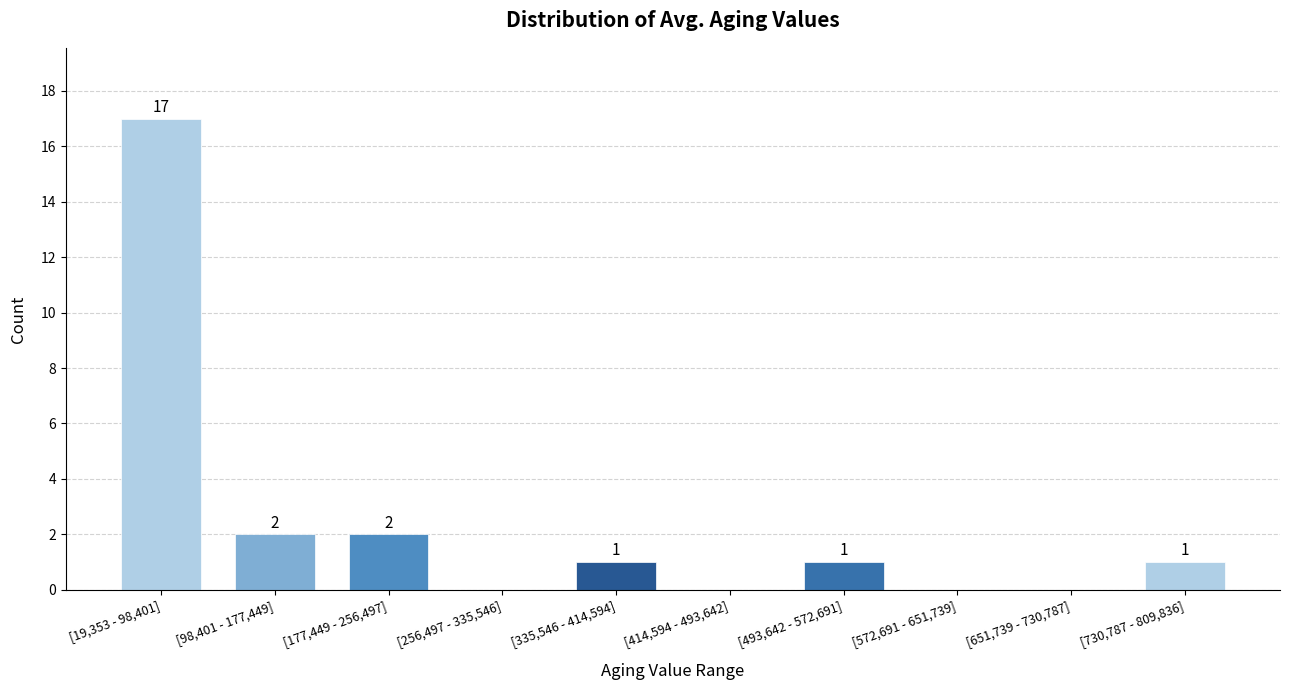

Reading left to right, extract all data points from this chart.

[19,353 - 98,401]=17	[98,401 - 177,449]=2	[177,449 - 256,497]=2	[256,497 - 335,546]=0	[335,546 - 414,594]=1	[414,594 - 493,642]=0	[493,642 - 572,691]=1	[572,691 - 651,739]=0	[651,739 - 730,787]=0	[730,787 - 809,836]=1